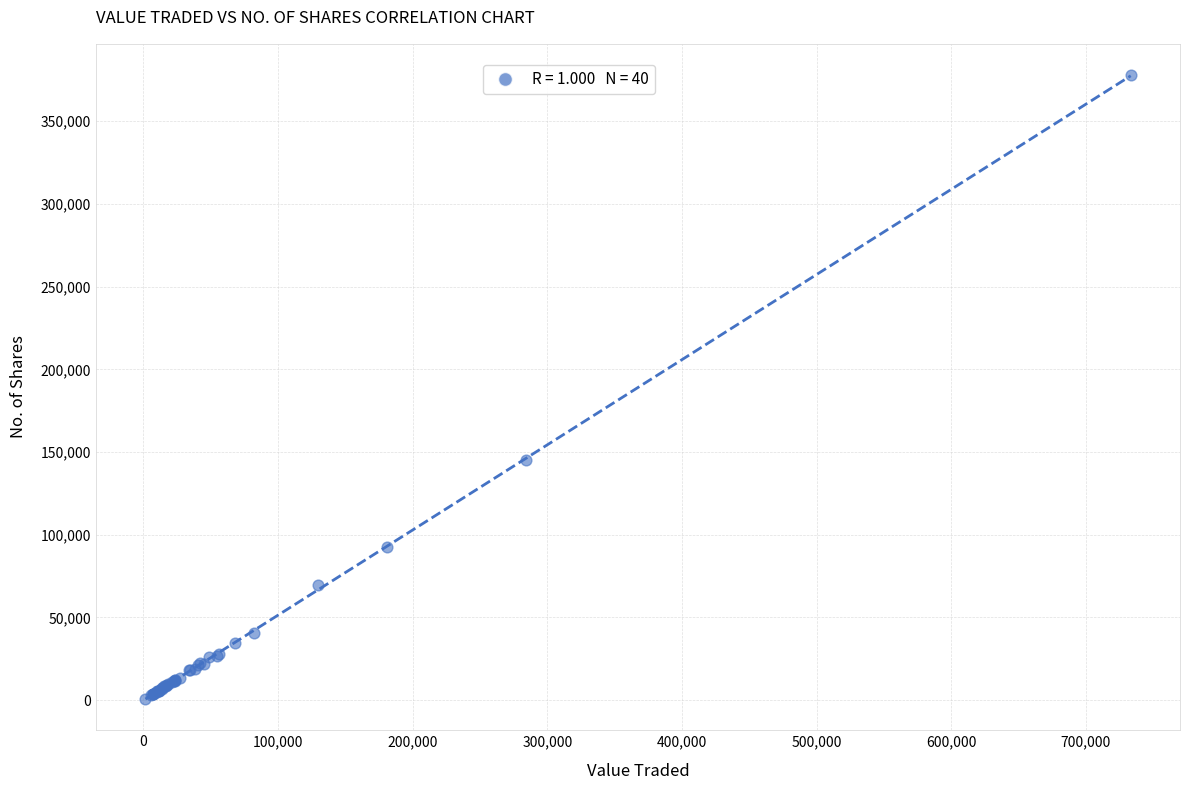

What Y value in the scatter plot is closest to 189384?

144976